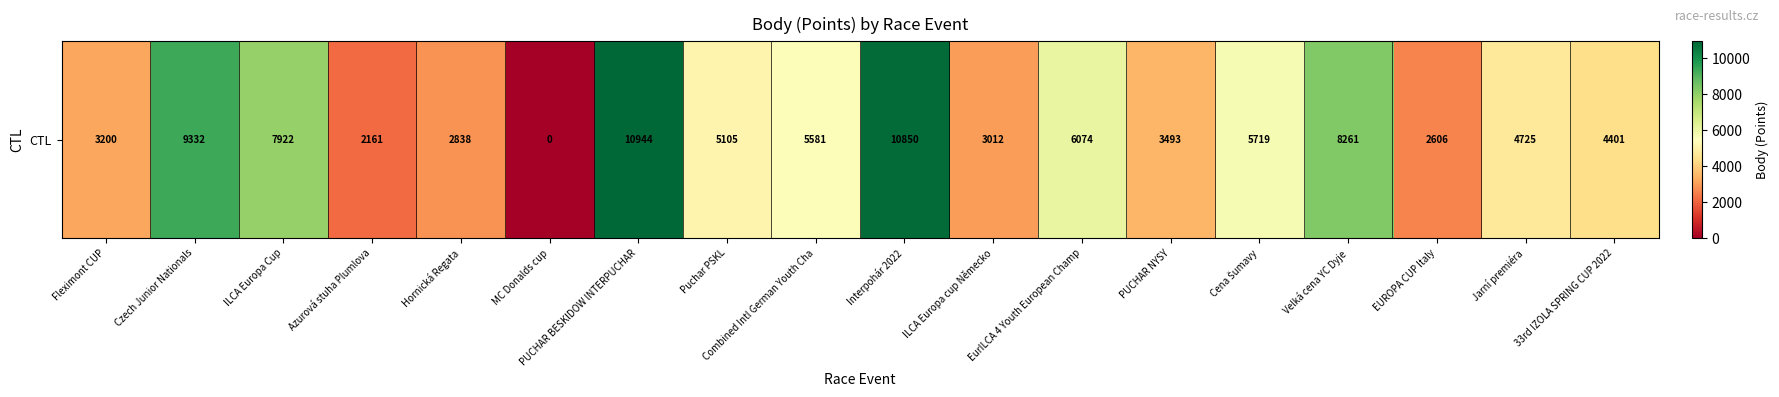

Reading left to right, transcribe all the data shown in this chart.

Fleximont CUP=3200	Czech Junior Nationals=9332	ILCA Europa Cup=7922	Azurová stuha Plumlova=2161	Hornická Regata=2838	MC Donalds cup=0	PUCHAR BESKlDOW lNTERPUCHAR=10944	Puchar PSKL=5105	Combined Intl German Youth Cha=5581	Interpohár 2022=10850	ILCA Europa cup Německo=3012	EurILCA 4 Youth European Champ=6074	PUCHAR NYSY=3493	Cena Šumavy=5719	Velká cena YC Dyje=8261	EUROPA CUP Italy=2606	Jarní premiéra=4725	33rd IZOLA SPRING CUP 2022=4401